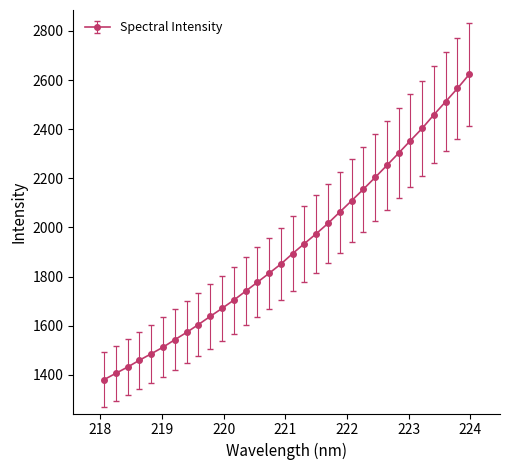

What is the maximum value shown in the chart?

2622.6